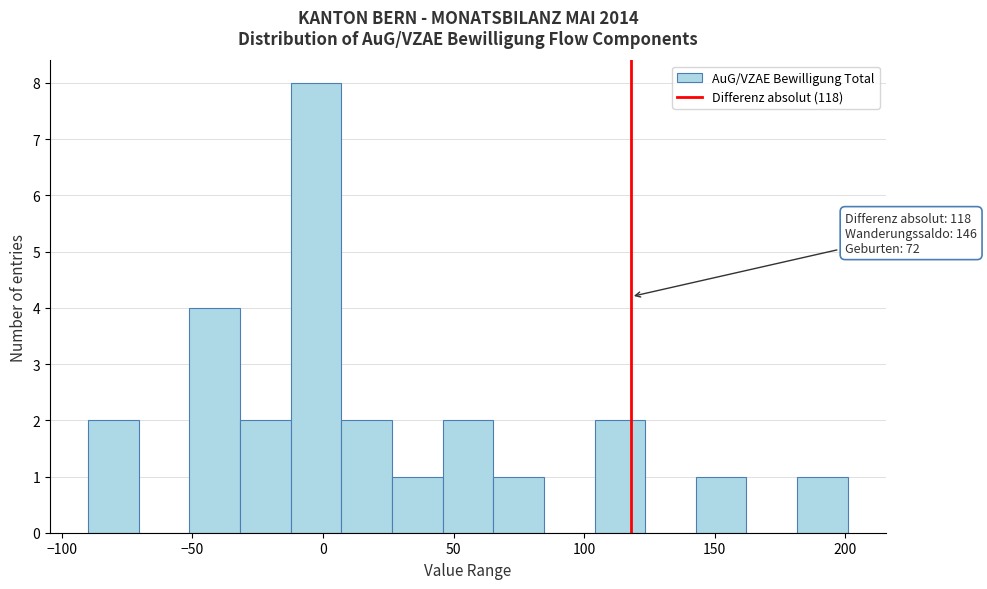

Around what value on the x-axis is the tallest bar? Give the approximate position of its centre, as read against the axis.

-5